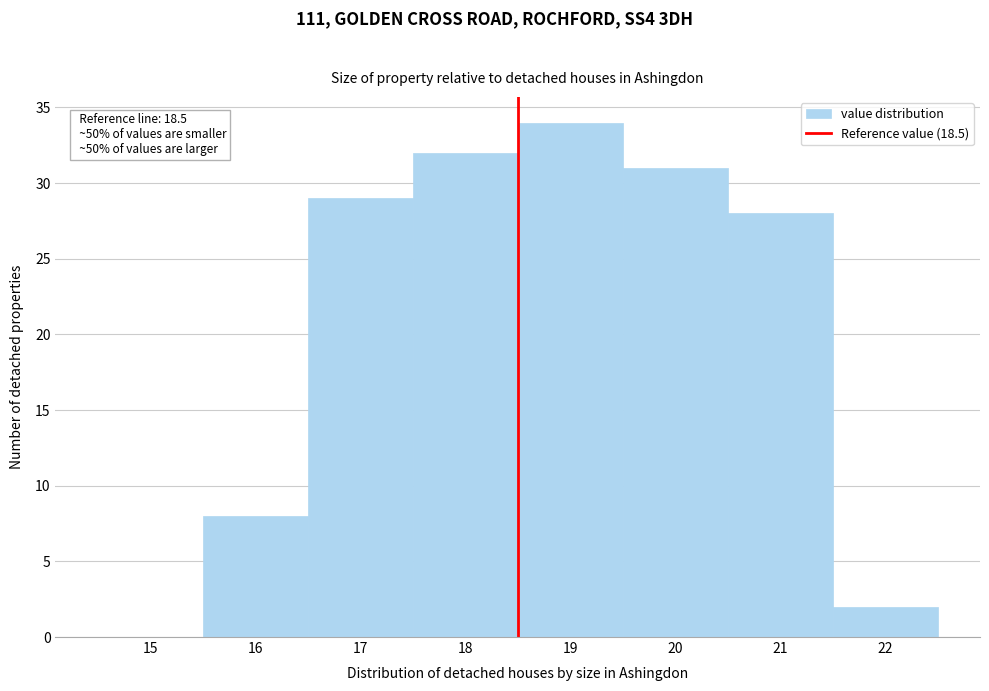

Which range on the x-axis has the tallest bar?

18.5 to 19.5